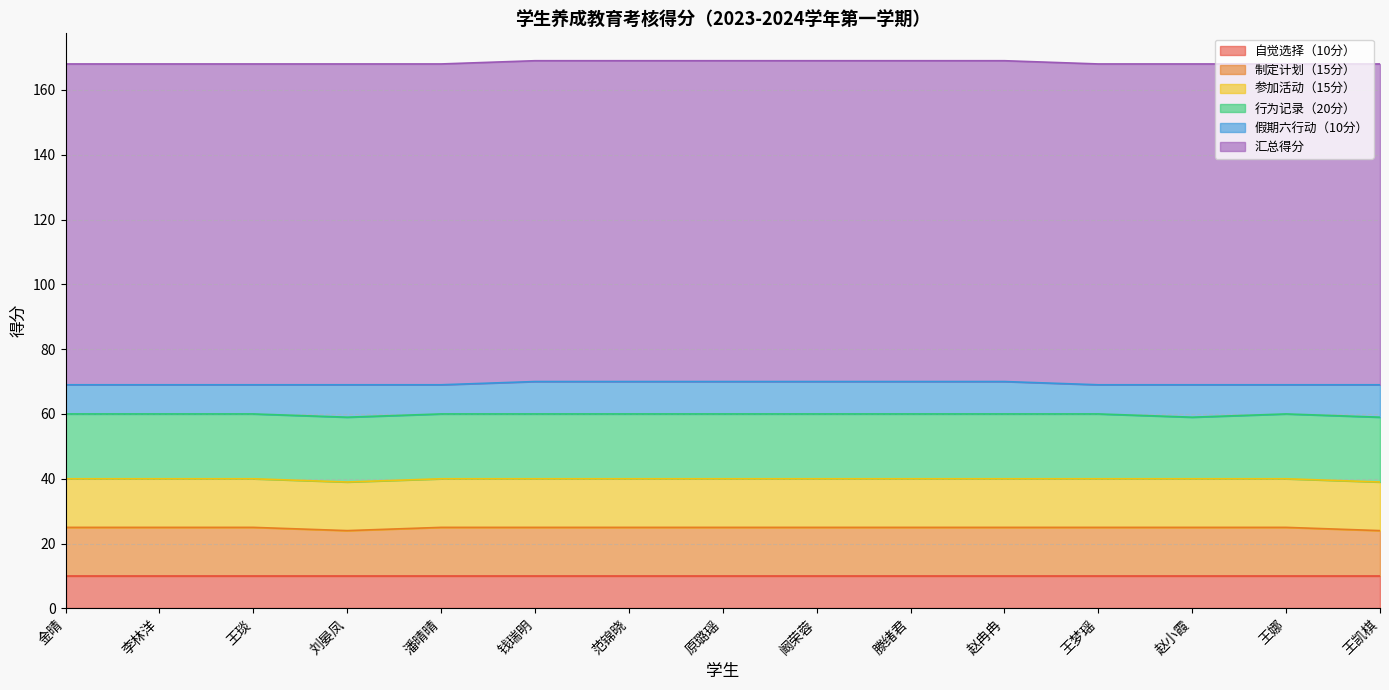

The value of 行为记录（20分） at 赵冉冉 is 20. True or false?

True